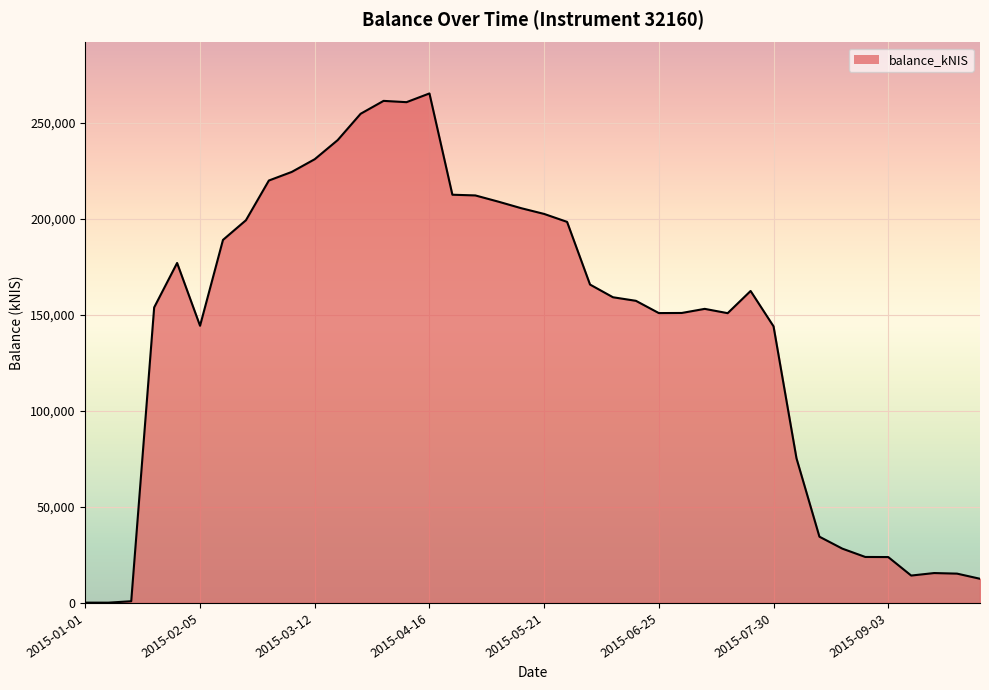

True or false: the data shows 155.7 at 2015-01-01.

True